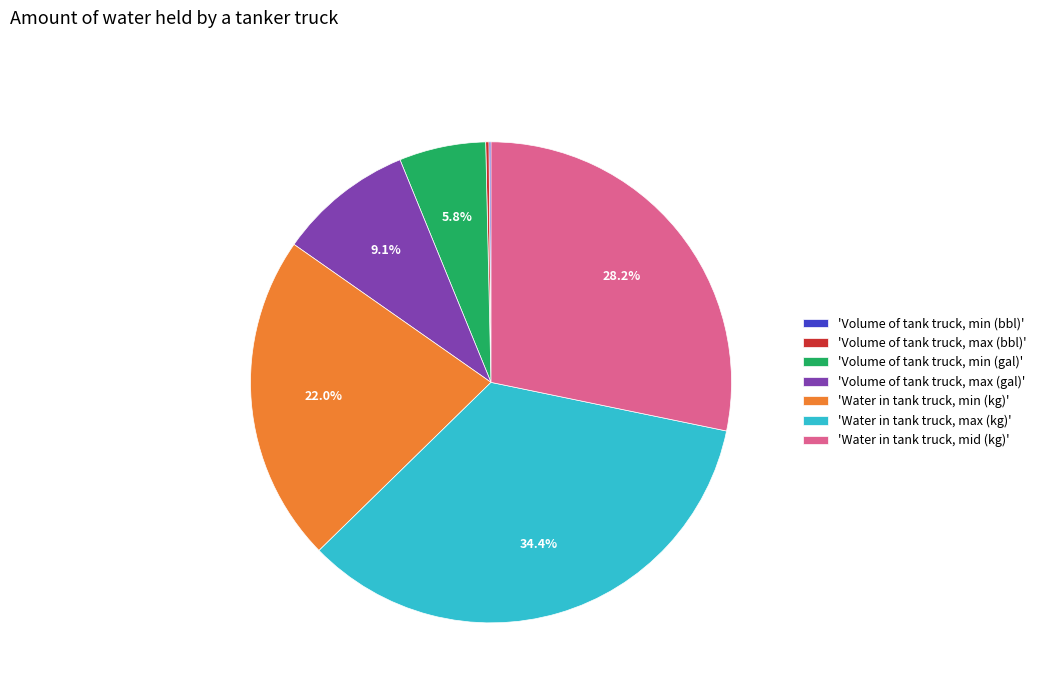

How much of the chart is everything except 'Volume of tank truck, max (gal)'?

90.9%